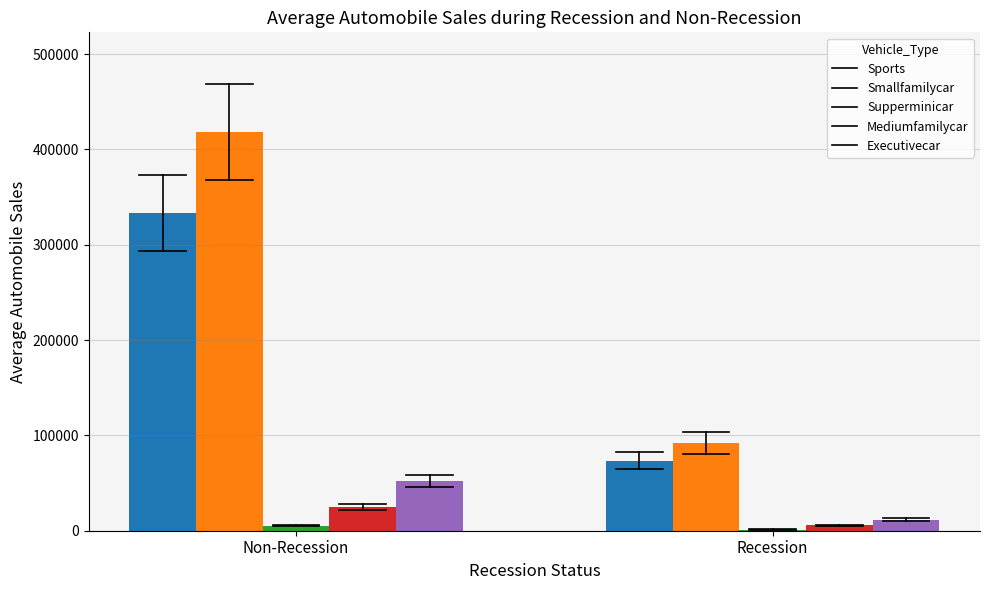

Reading left to right, extract all data points from this chart.

Sports: Non-Recession=333594.6	Recession=73390.8
Smallfamilycar: Non-Recession=418288.6	Recession=92023.5
Supperminicar: Non-Recession=5244.8	Recession=1153.9
Mediumfamilycar: Non-Recession=25247.4	Recession=5554.4
Executivecar: Non-Recession=52337.8	Recession=11514.3